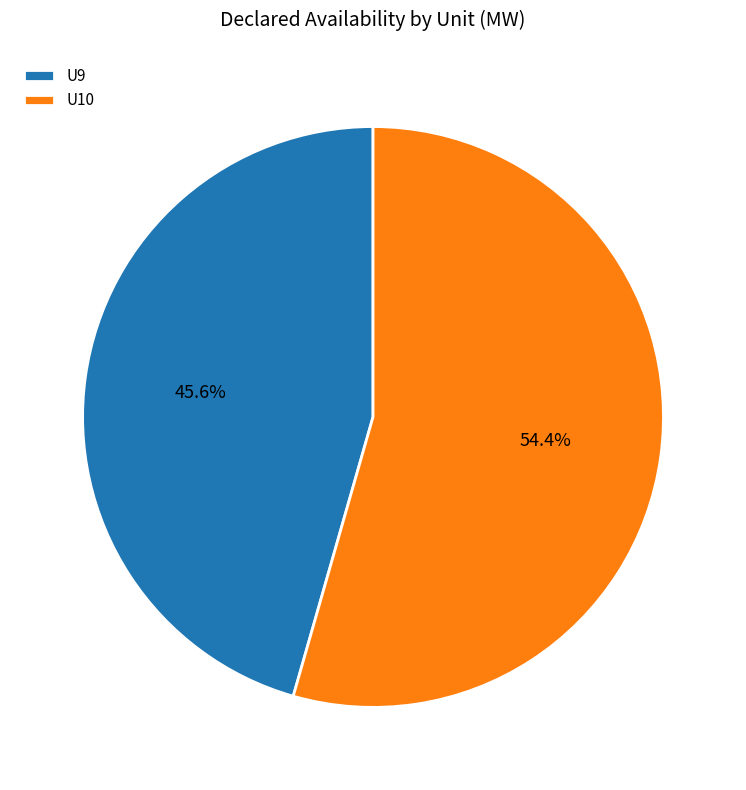

Approximately how many times larger is the value at U10 compared to U9?

1.2